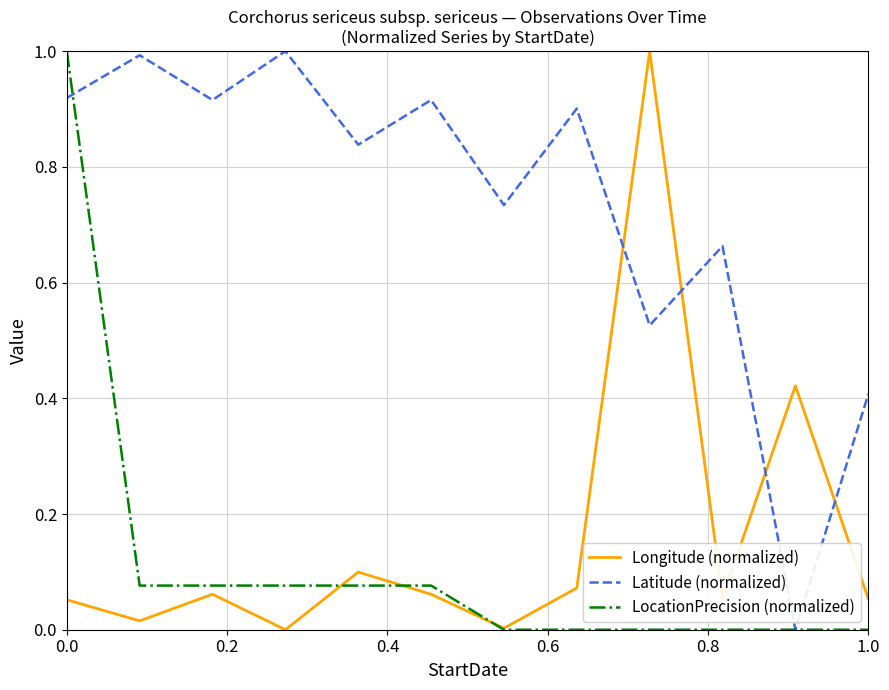

What is the highest value of the Longitude (normalized) series?

1.0